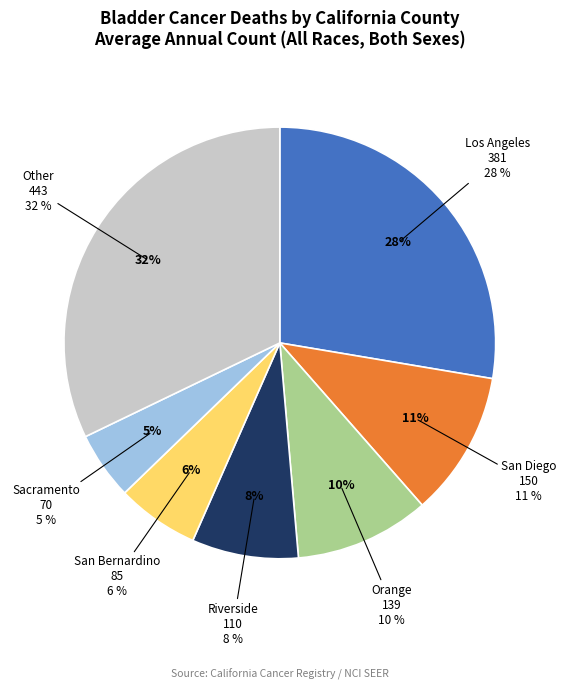

To the nearest percent, what is the difference between the largest and smallest slice percentages?

27%